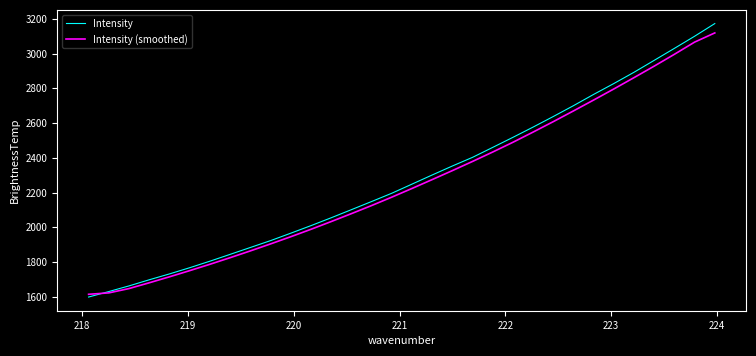

Which series has the widest spread of values?

Intensity